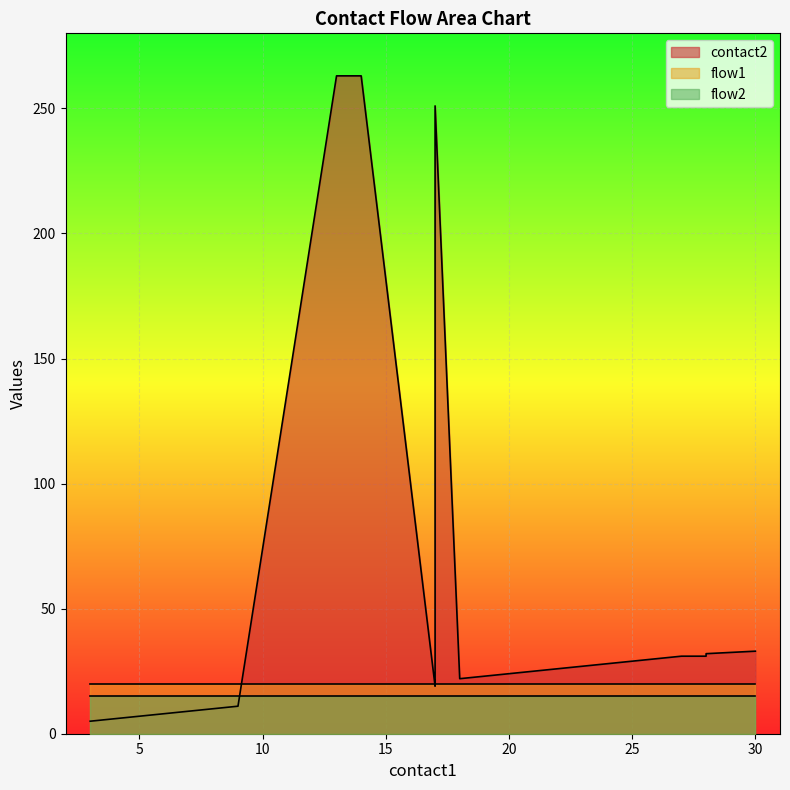

At 27, list the series in order from largest to smallest.

contact2, flow1, flow2